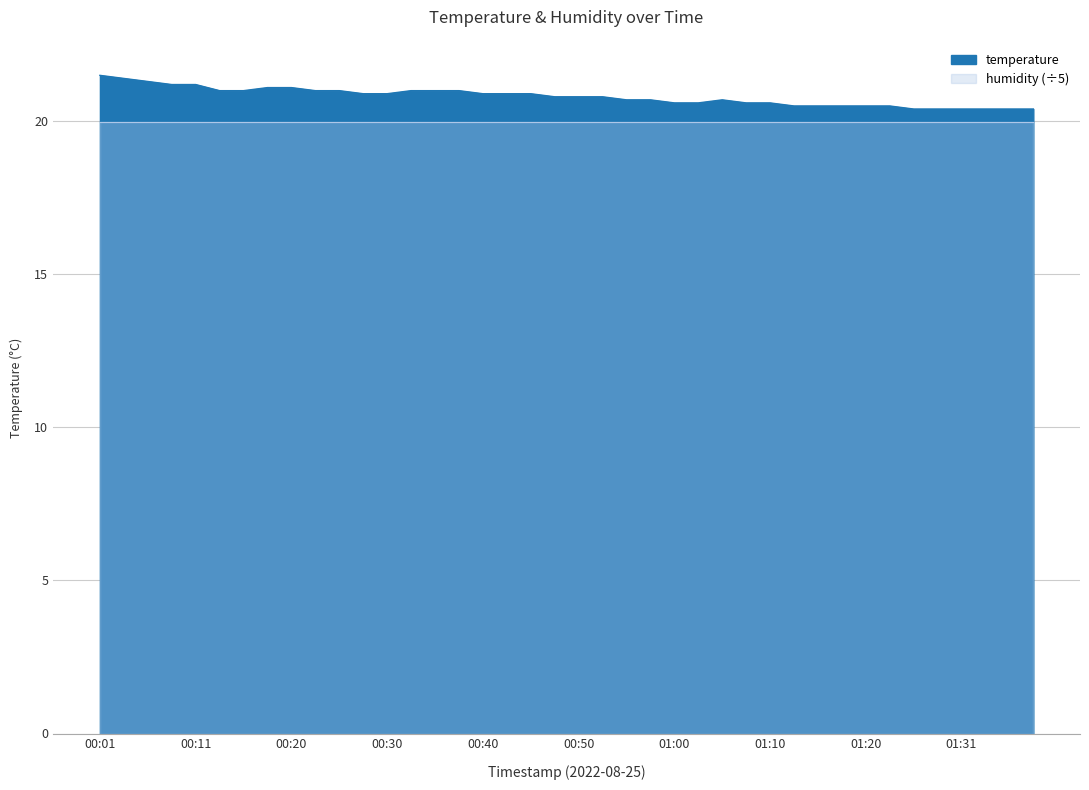

At which label is the value closest to 20?

01:26